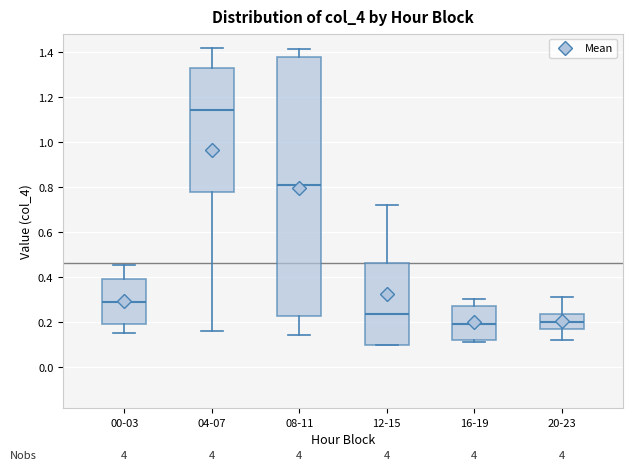

Reading left to right, transcribe this box plot: for each box, give where its median line is, the range the box spans, and where its two whiskers end, as read against the y-axis. The values are not printed on the chart, so give them approximately, as read against the axis.

00-03: median 0.30, box 0.20 to 0.40, whiskers 0.16 to 0.46
04-07: median 1.14, box 0.78 to 1.34, whiskers 0.16 to 1.42
08-11: median 0.82, box 0.22 to 1.38, whiskers 0.14 to 1.42
12-15: median 0.24, box 0.10 to 0.46, whiskers 0.10 to 0.72
16-19: median 0.20, box 0.12 to 0.28, whiskers 0.12 to 0.30
20-23: median 0.20, box 0.16 to 0.24, whiskers 0.12 to 0.32